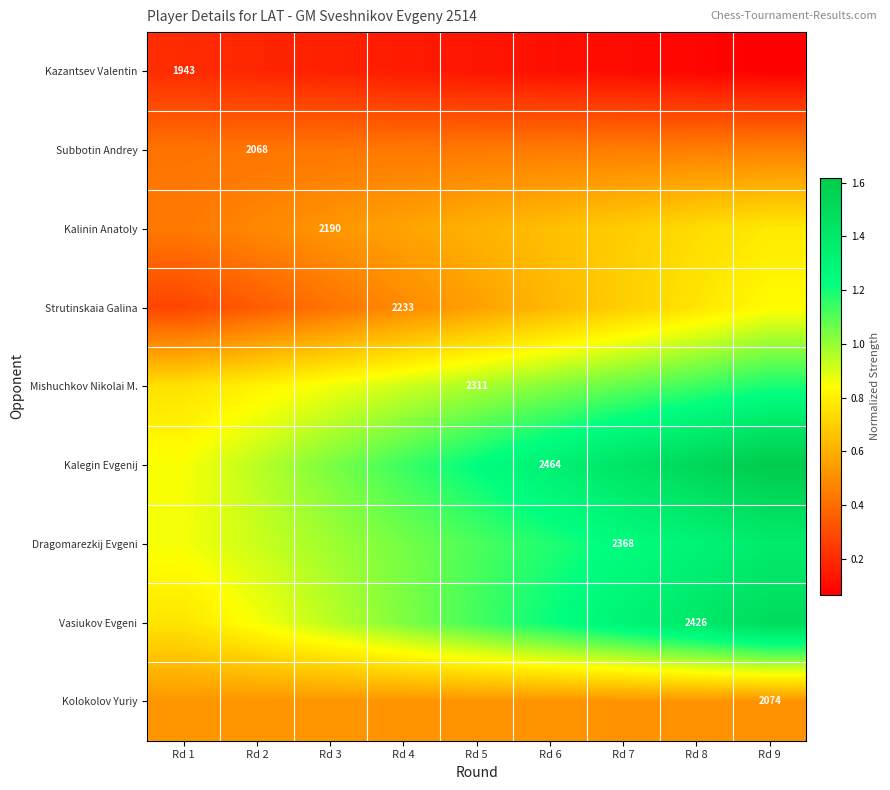

True or false: Kazantsev Valentin has a value of 0.1 at Rd 8.

True